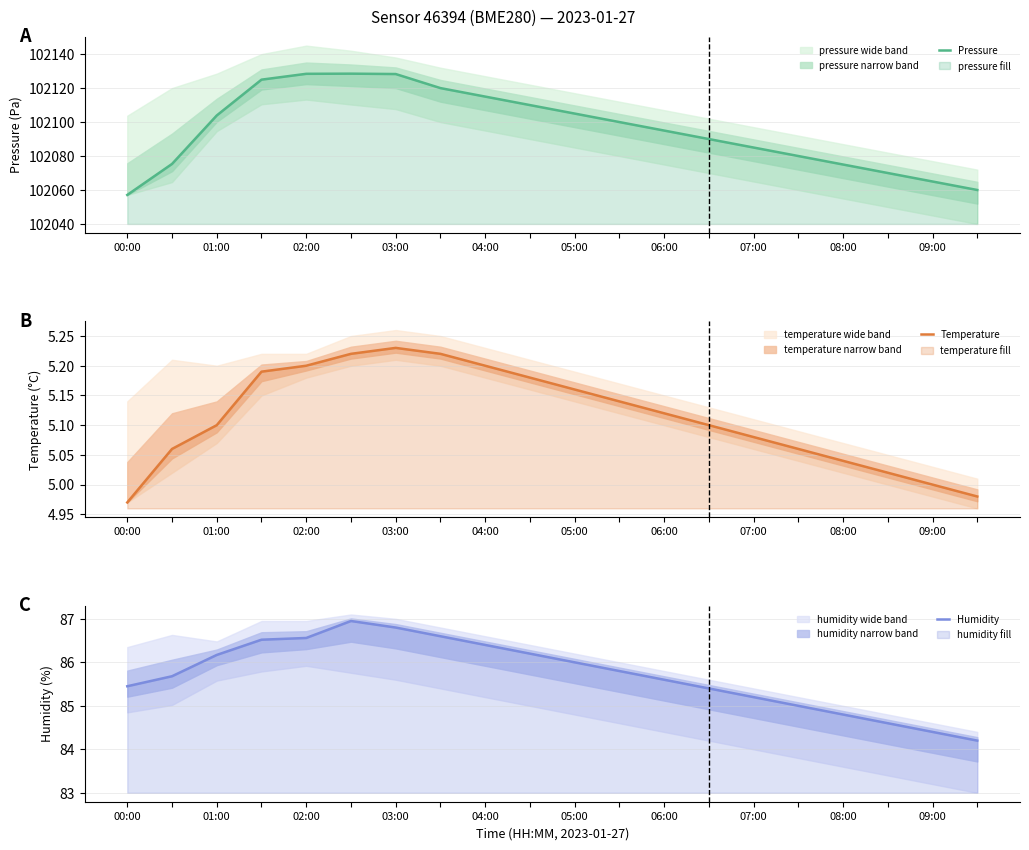

True or false: Humidity and Temperature cross at least once.

False